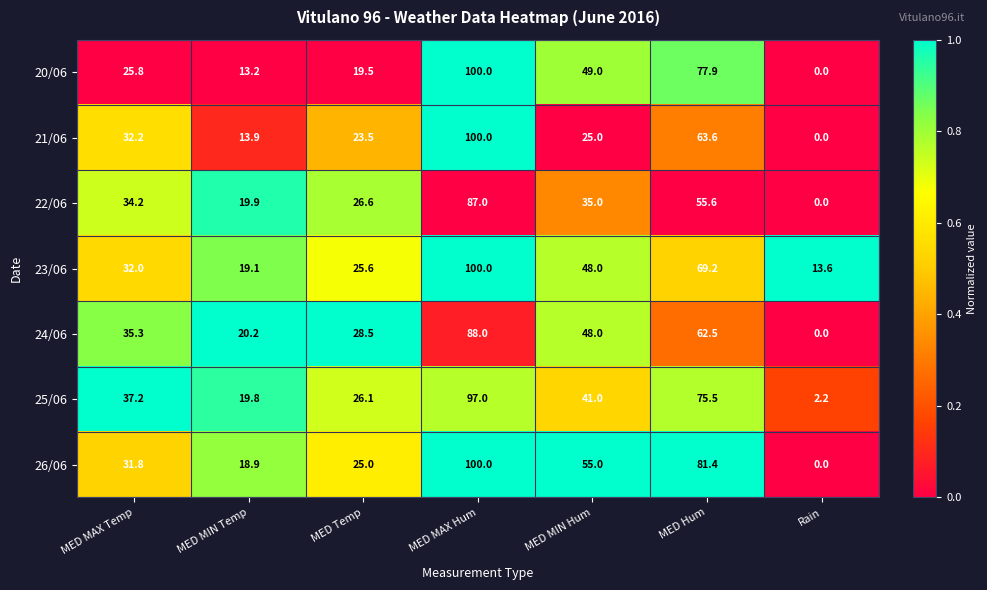

The 23/06 series shows 95.1 at MED Hum. True or false?

False